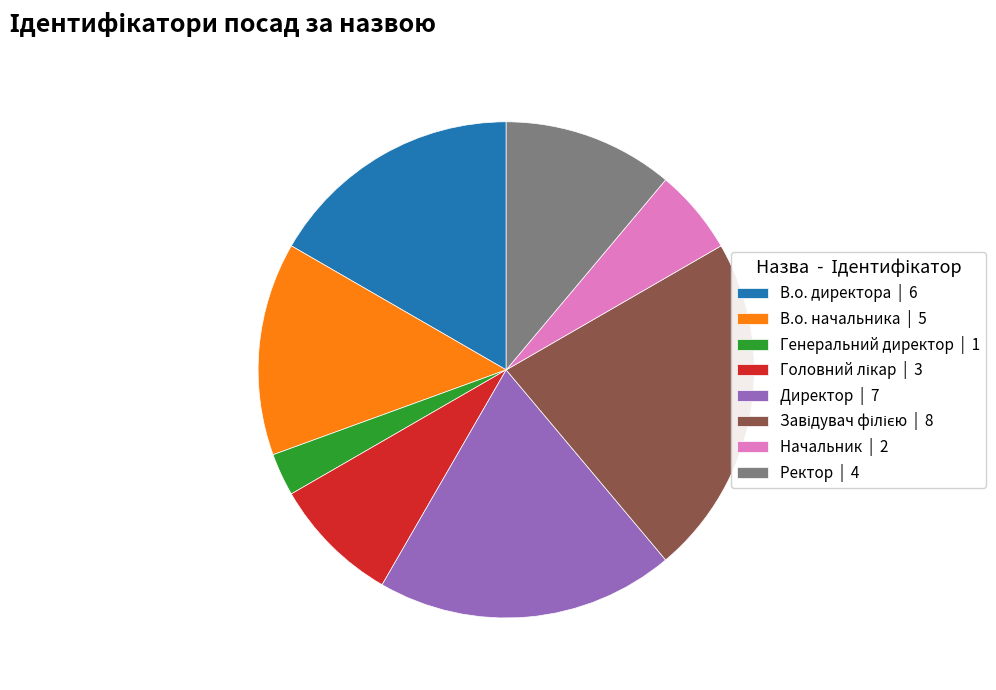

Is the sum of В.о. начальника | 5 and Генеральний директор | 1 greater than half?

No